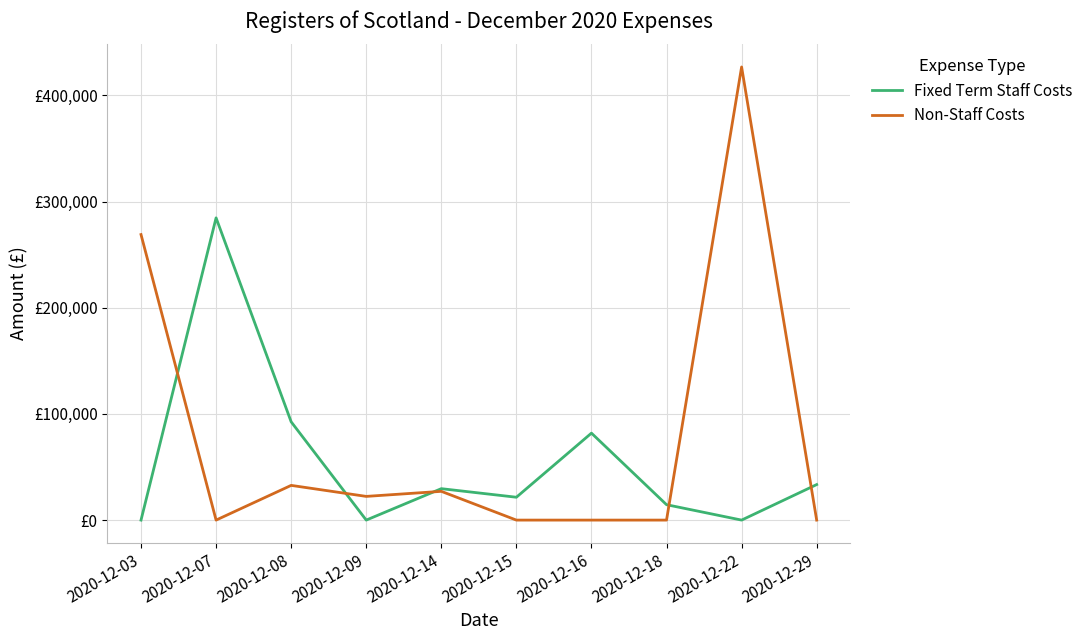

Rank the series by their maximum value, from highest to lowest.

Non-Staff Costs, Fixed Term Staff Costs